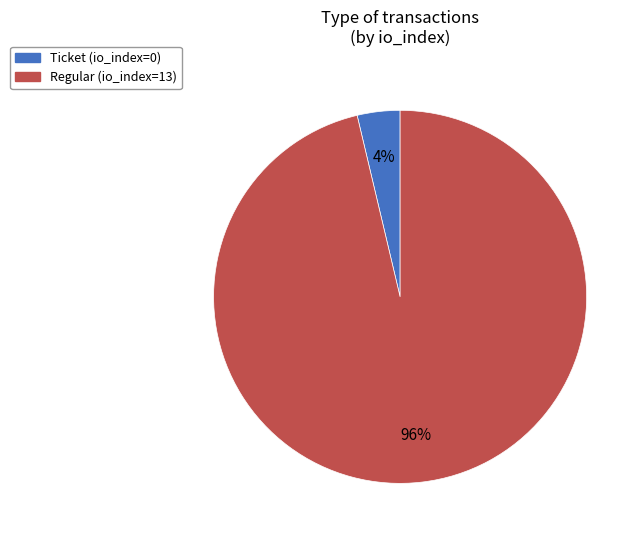

Is there any slice that represents more than half of the pie?

Yes